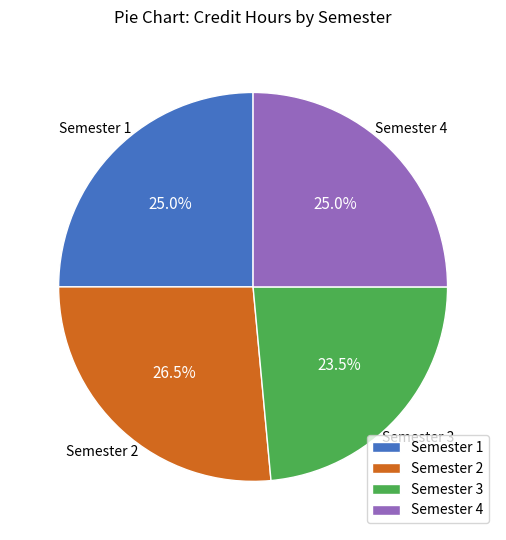

To the nearest percent, what is the average slice percentage?

25%